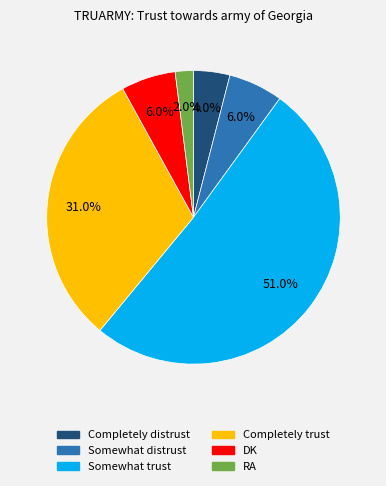

What is the largest slice in the pie chart?

Somewhat trust